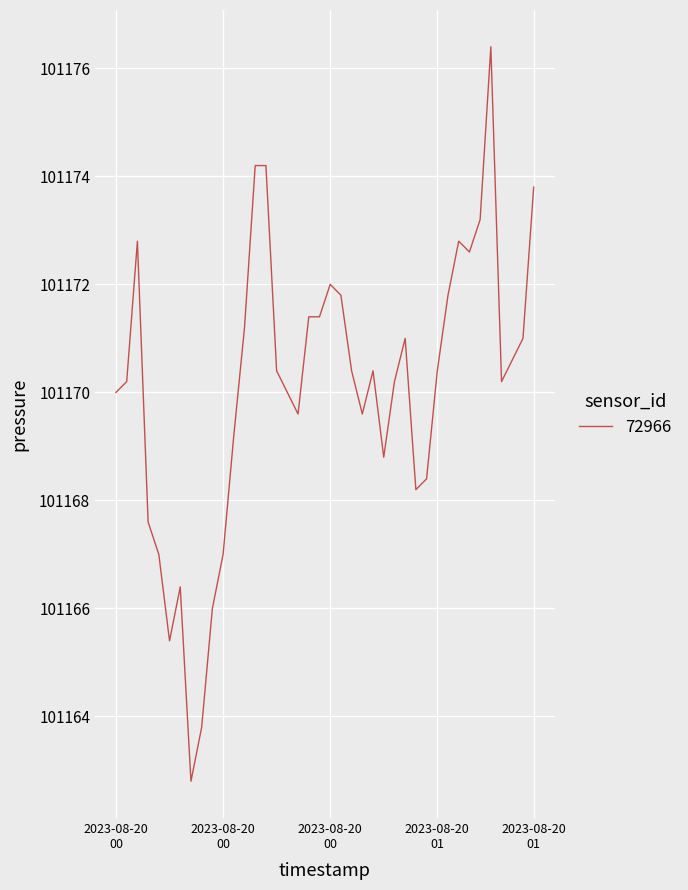

What is the greatest value displayed?

101176.4